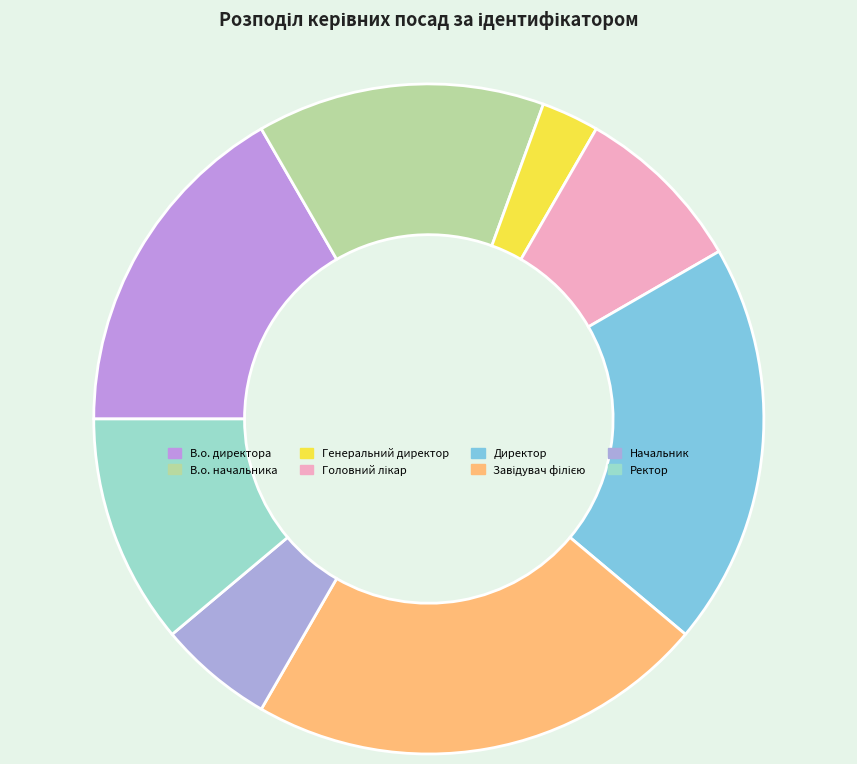

How many slices are in this pie chart?

8